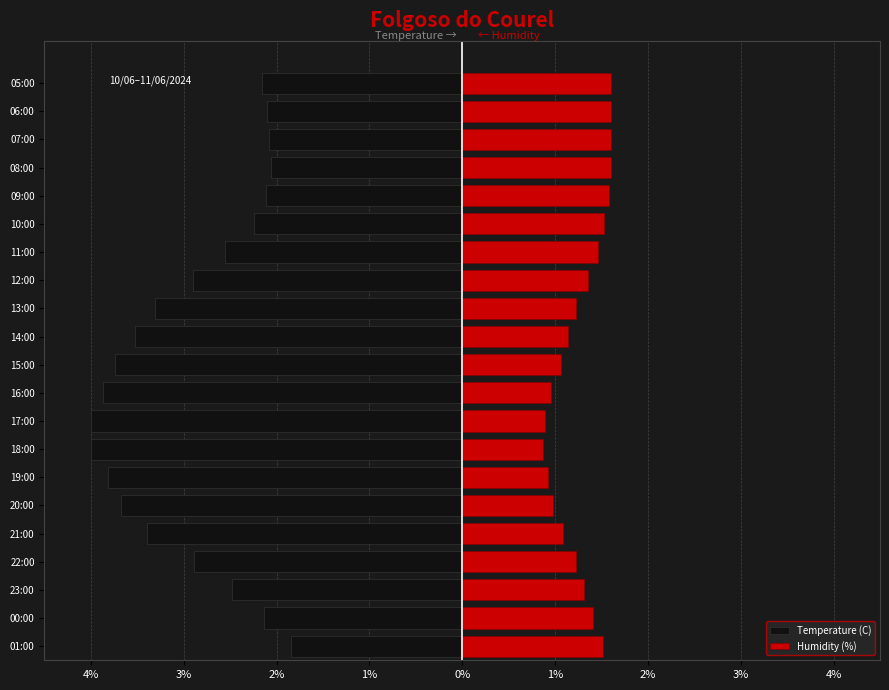

How many bars are there in total?

42